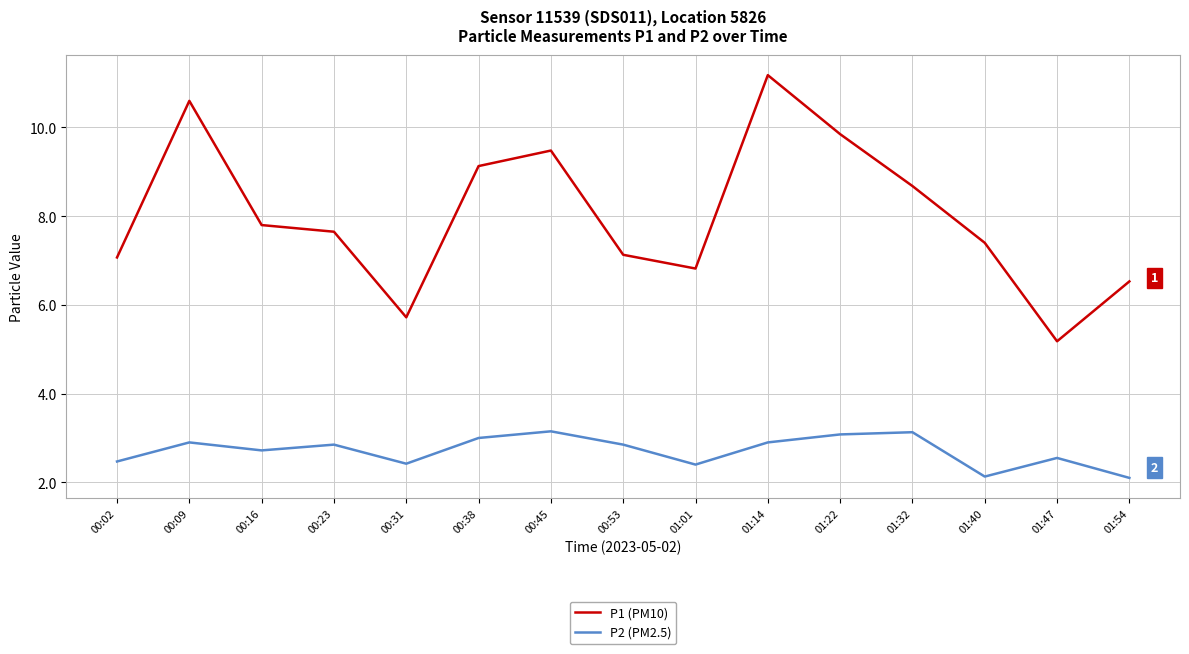

What is the total value across all series at 01:40?

9.5